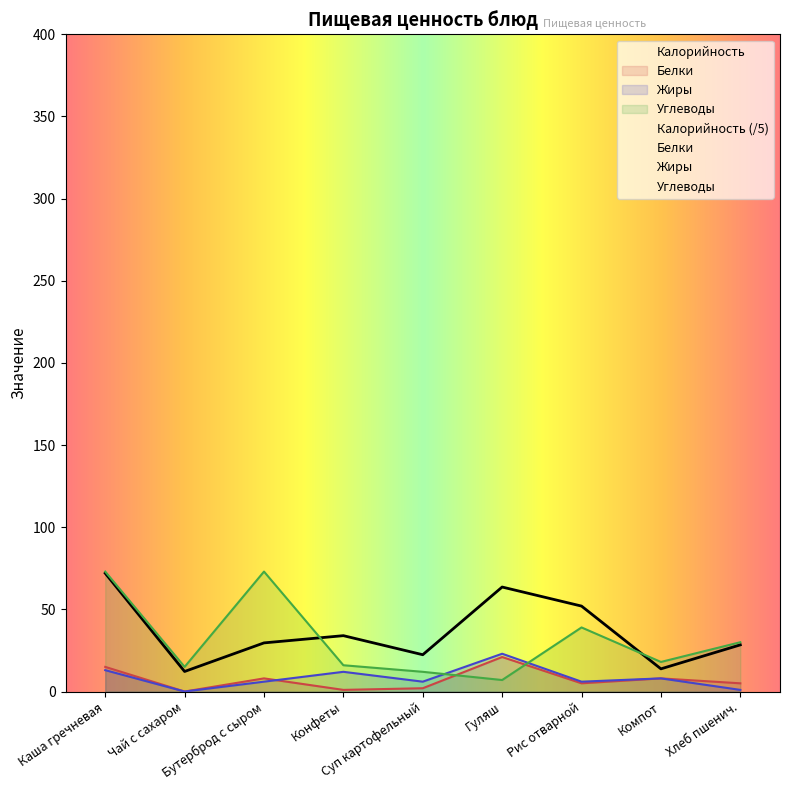

How many lines are shown in the chart?

4